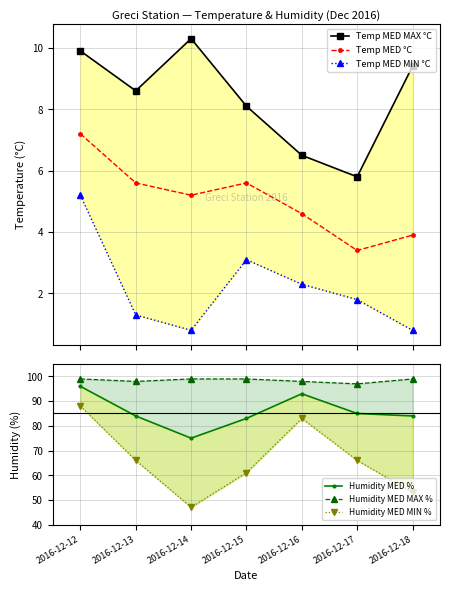

Which category has the lowest value in the Temp MED MAX °C series?

2016-12-17